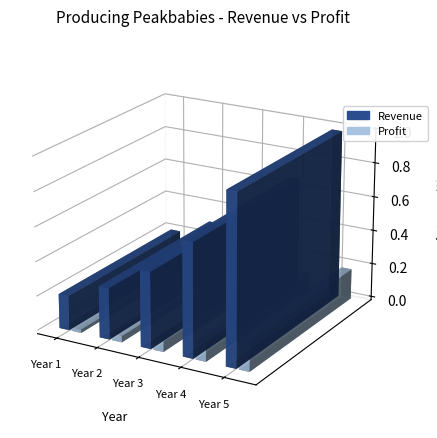

How many bars are there in total?

10